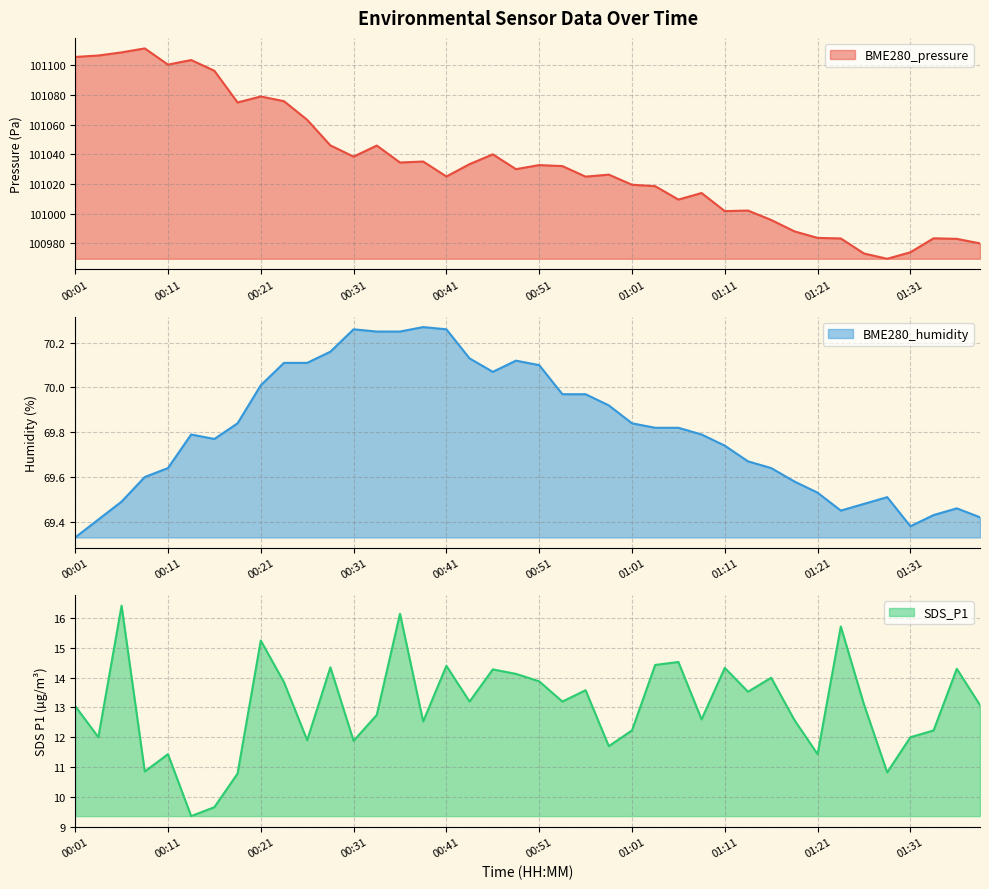

Rank the series at 01:29 from highest to lowest value.

BME280_pressure, BME280_humidity, SDS_P1